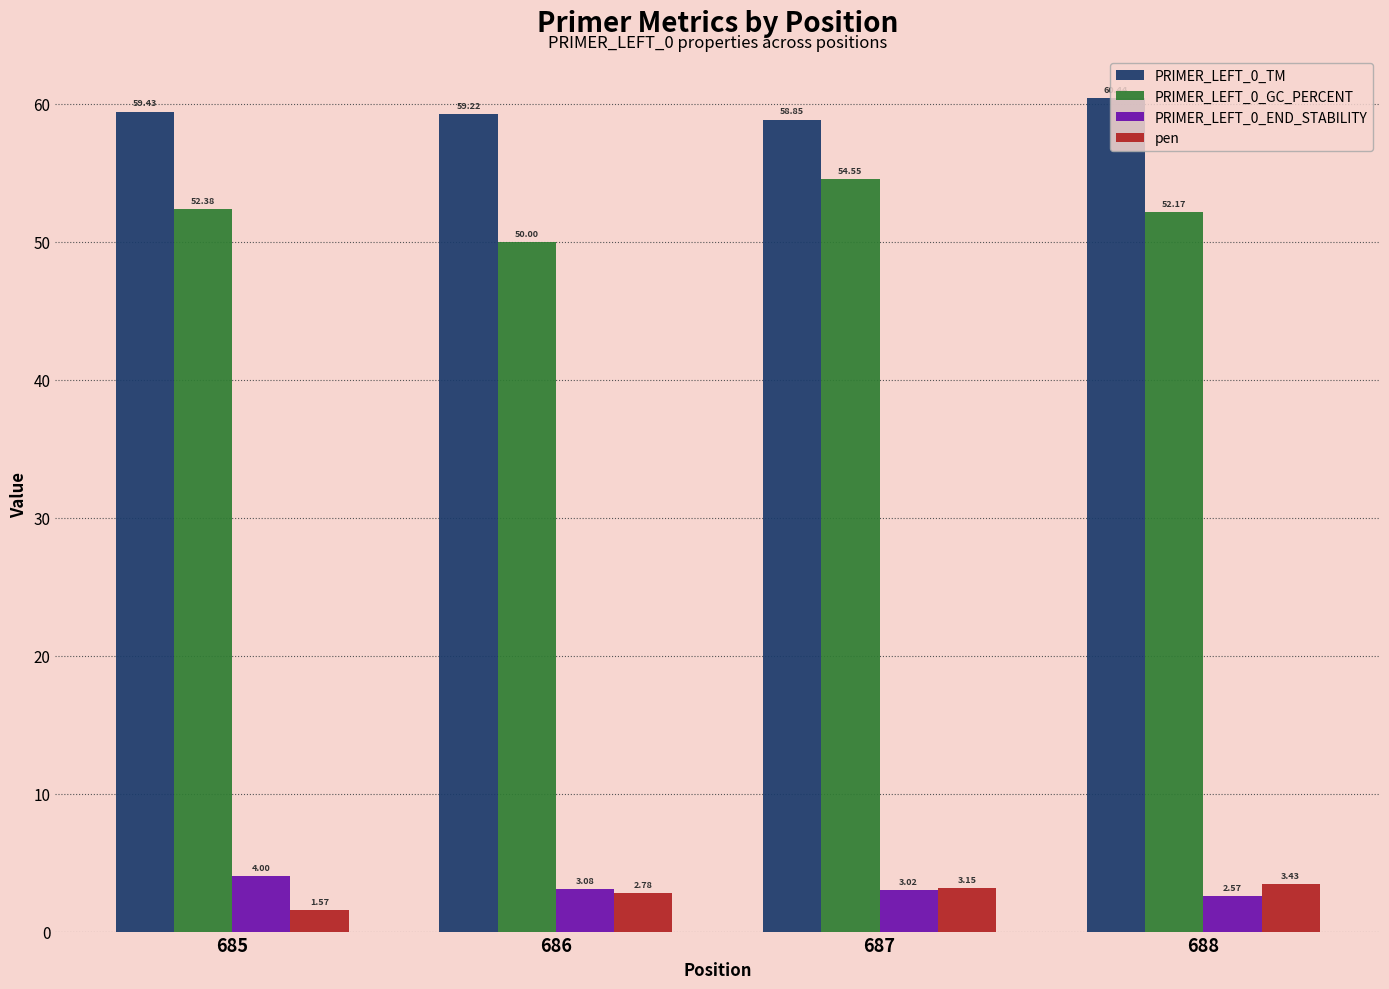

Which category has the highest value in the PRIMER_LEFT_0_TM series?

688